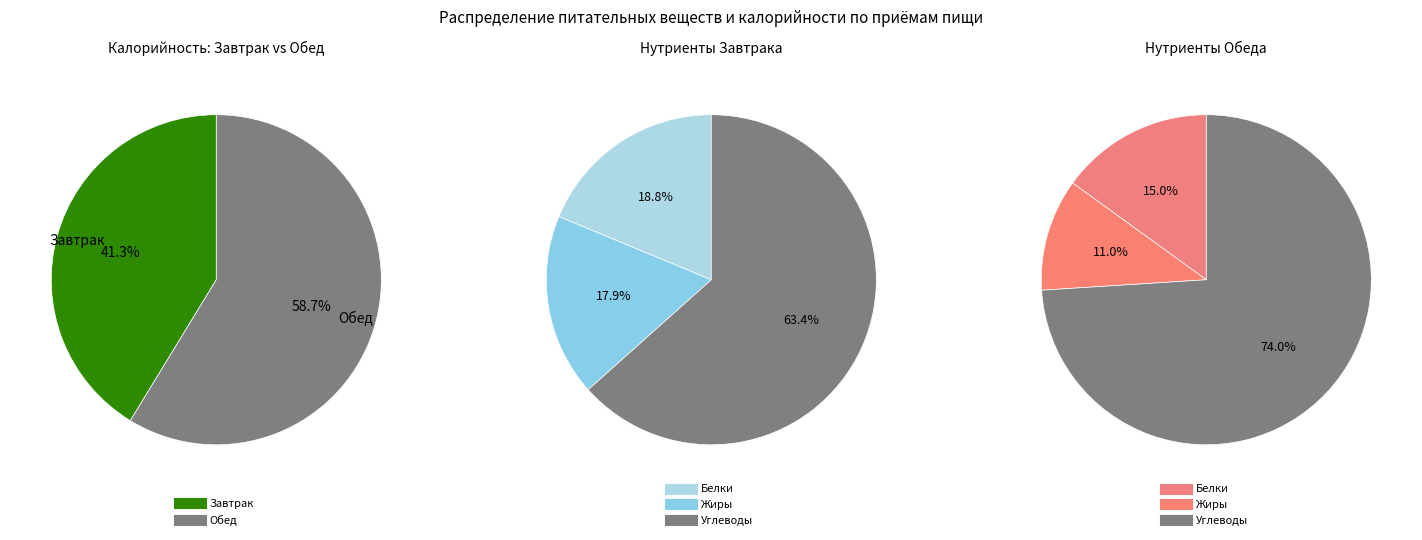

Which slice is the smallest?

Жиры